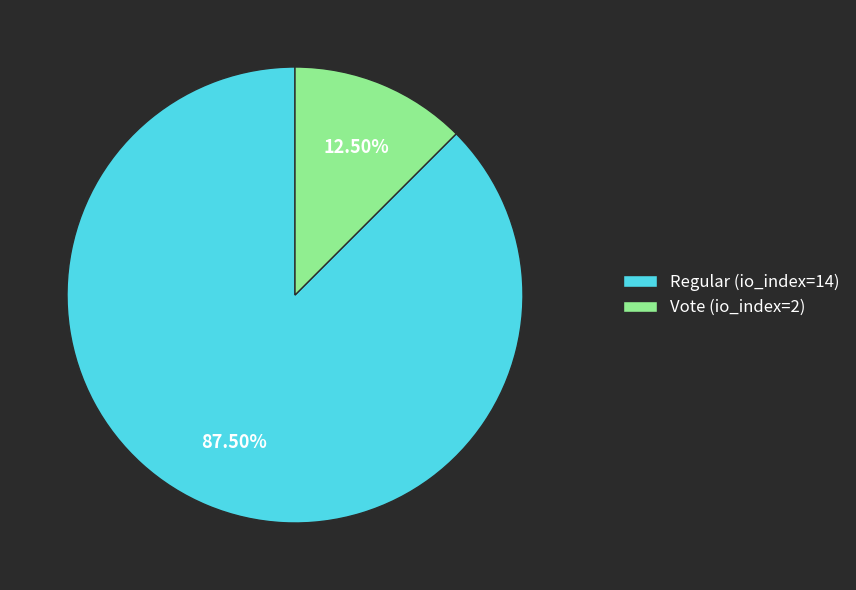

Rank the categories by value from lowest to highest.

Vote (io_index=2), Regular (io_index=14)